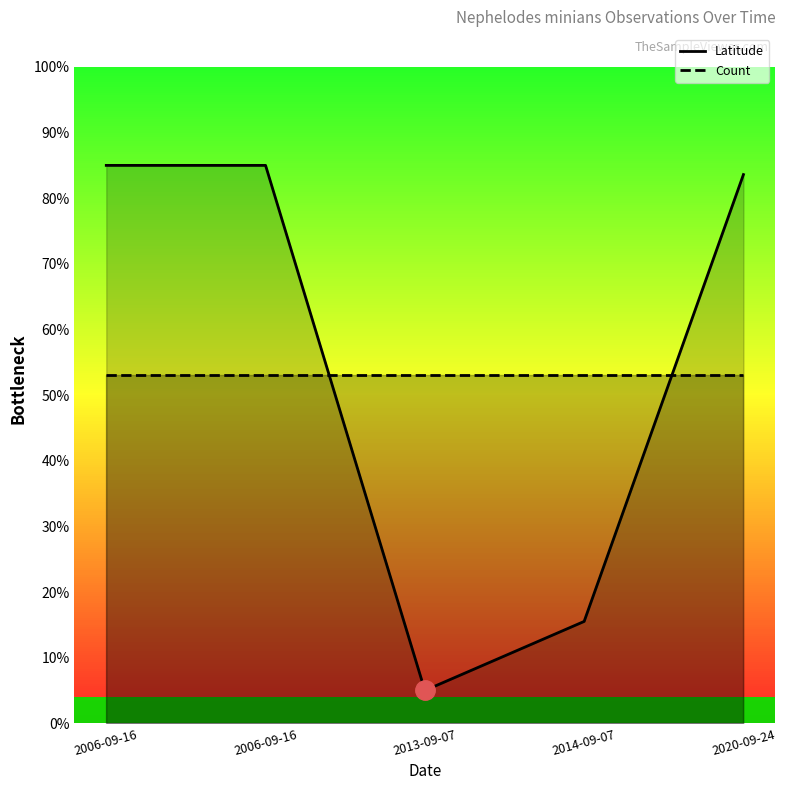

What is the label of the 2nd point from the left?

2006-09-16